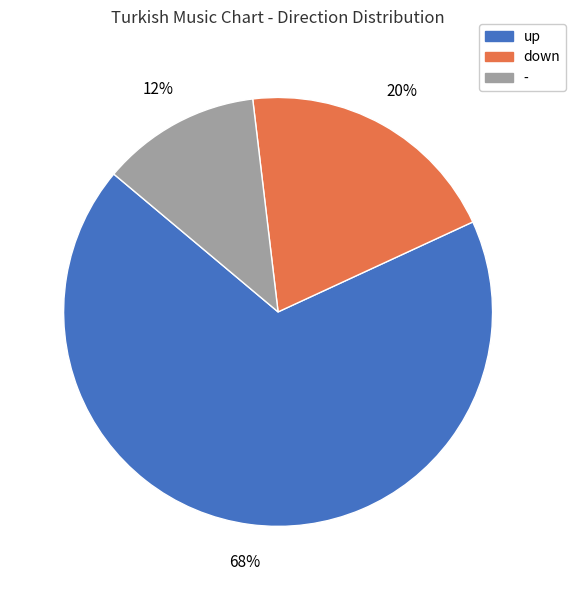

Rank the categories by value from highest to lowest.

up, down, -